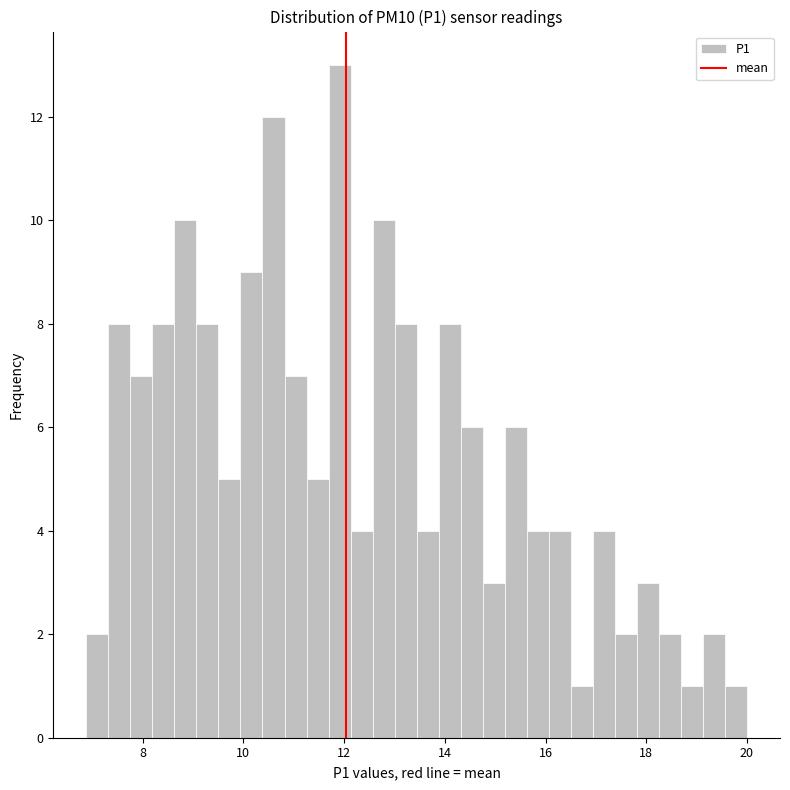

Around what value on the x-axis is the tallest bar? Give the approximate position of its centre, as read against the axis.

12.0